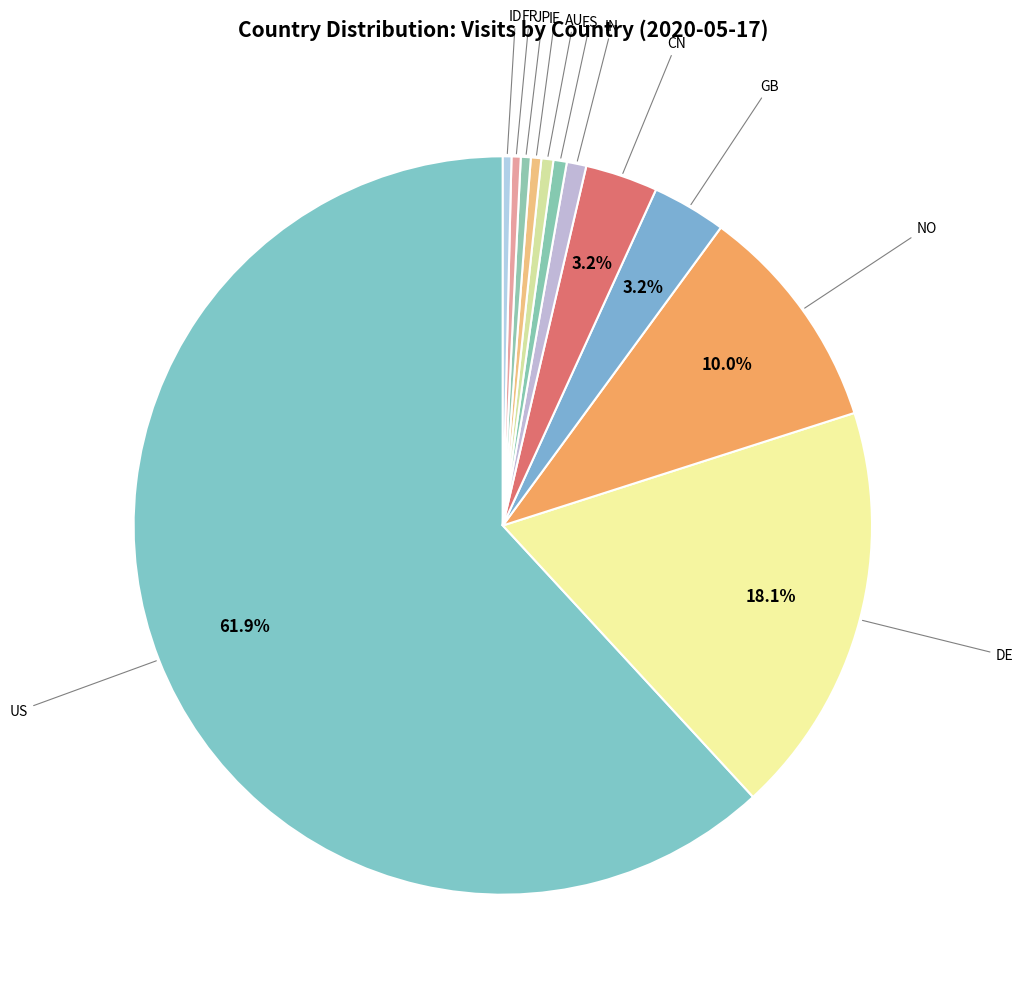

Count the number of slices in the pie.

12